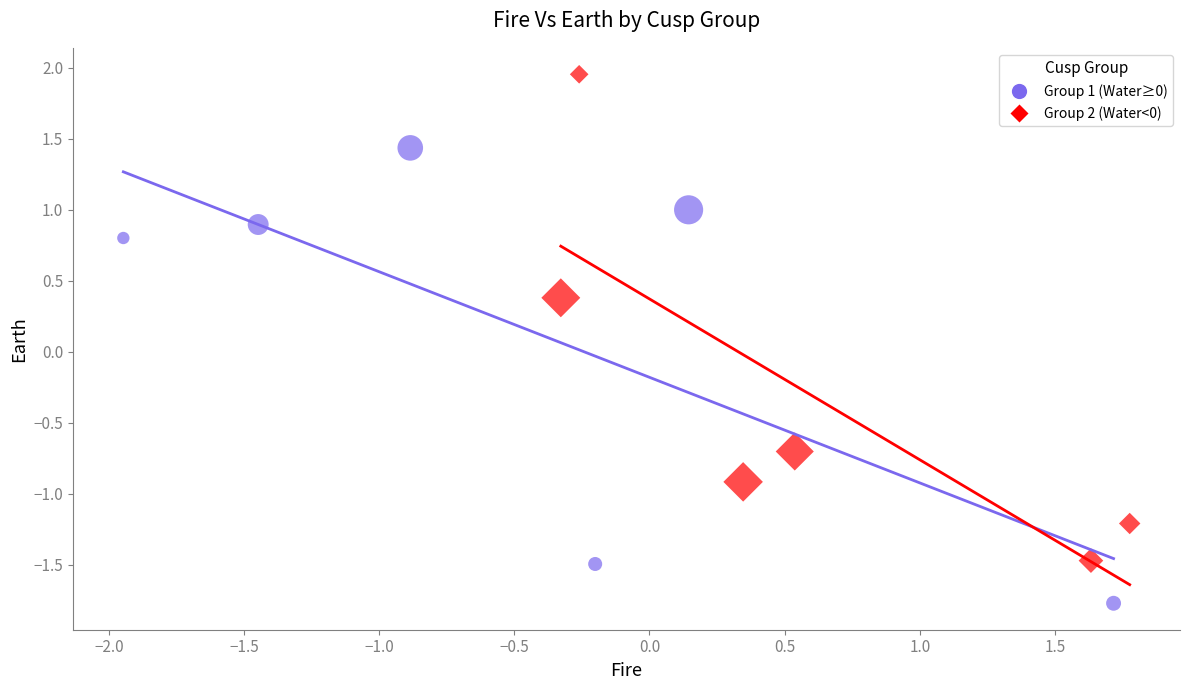

Which series reaches the maximum Y coordinate?

Group 2 (Water<0)